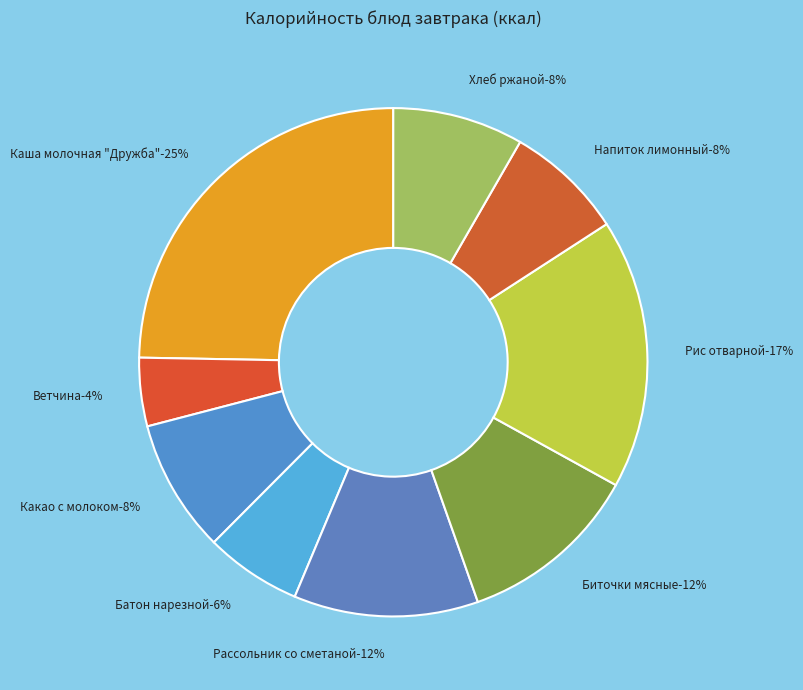

Which category has the biggest portion of the pie?

Каша молочная "Дружба"